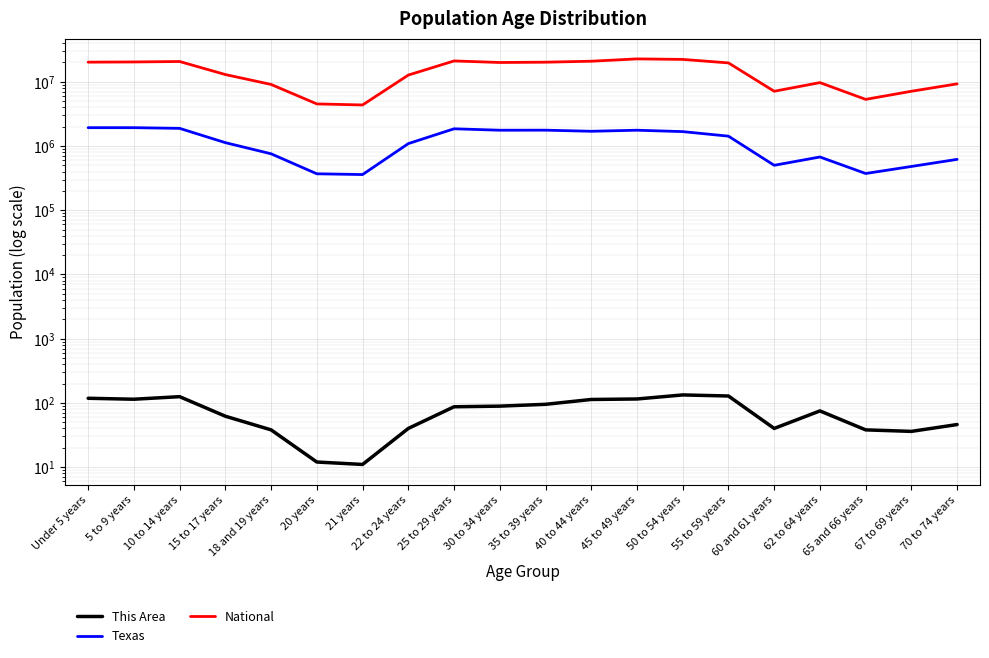

Where is the first local minimum for Texas?

21 years